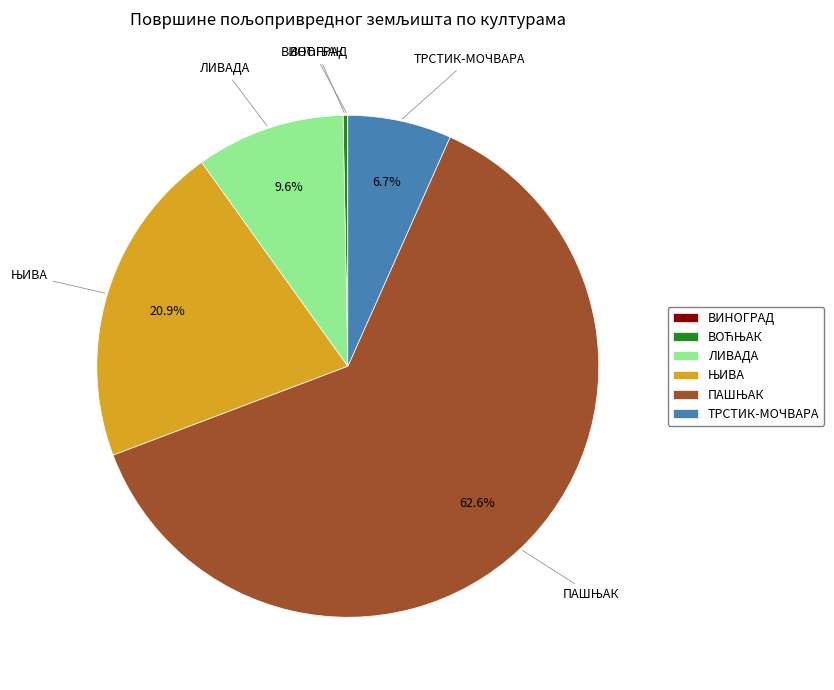

Which has a higher value, ЛИВАДА or ТРСТИК-МОЧВАРА?

ЛИВАДА